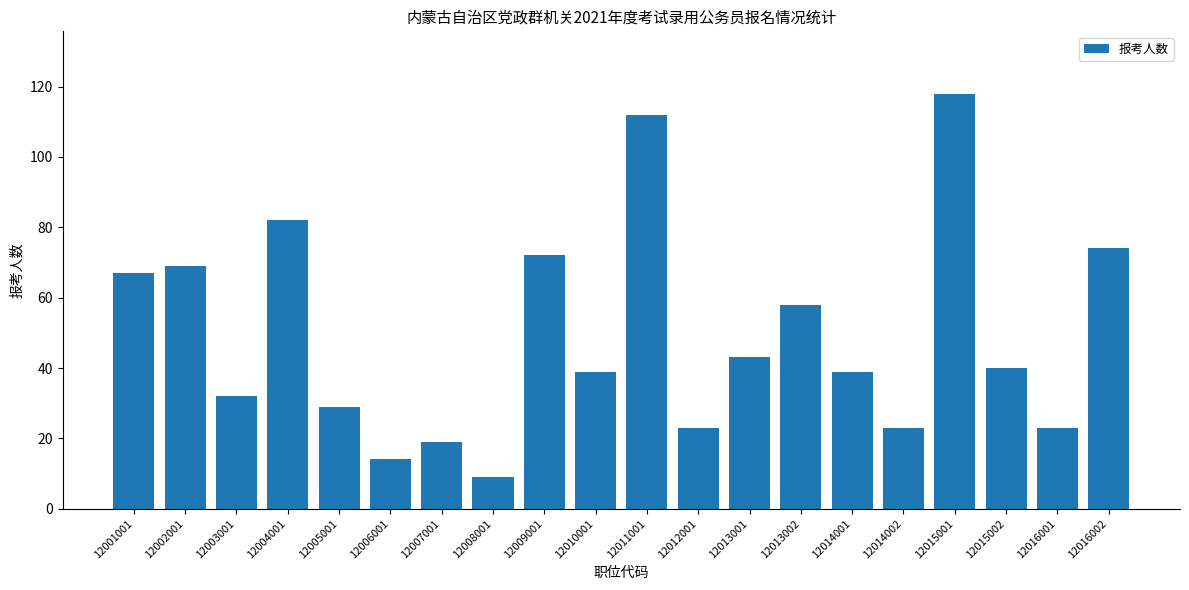

At which label does the data first exceed 40?

12001001